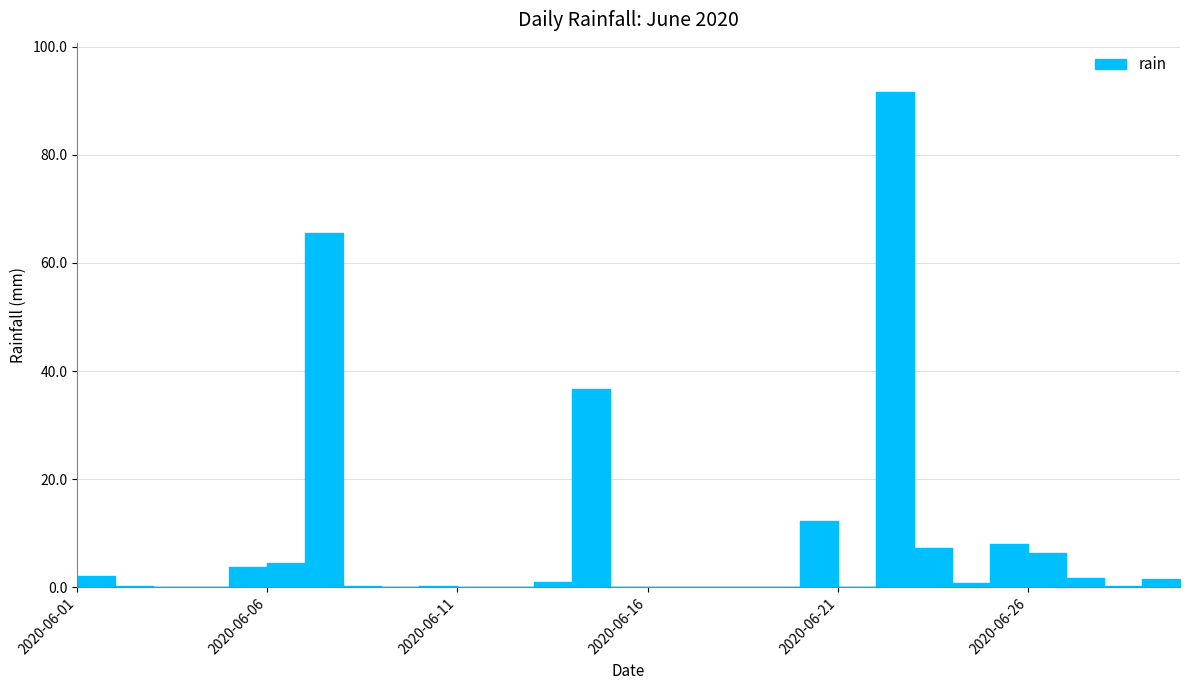

What value does the data have at 2020-06-08?

0.2